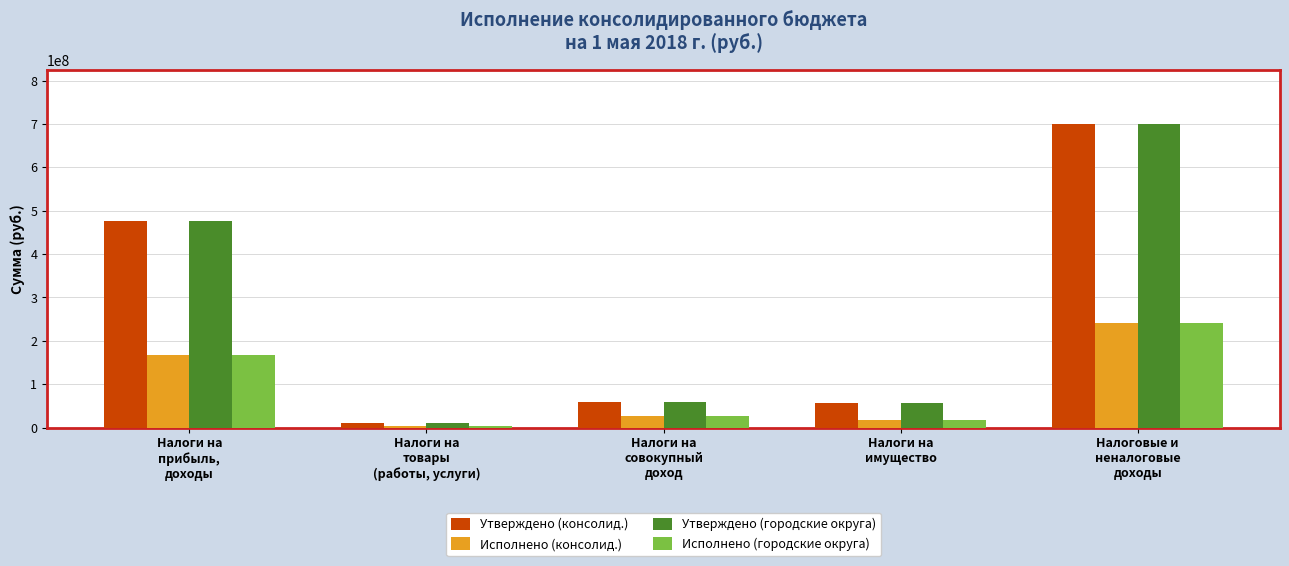

What is the average value of the Утверждено (консолид.) series?

259945591.8